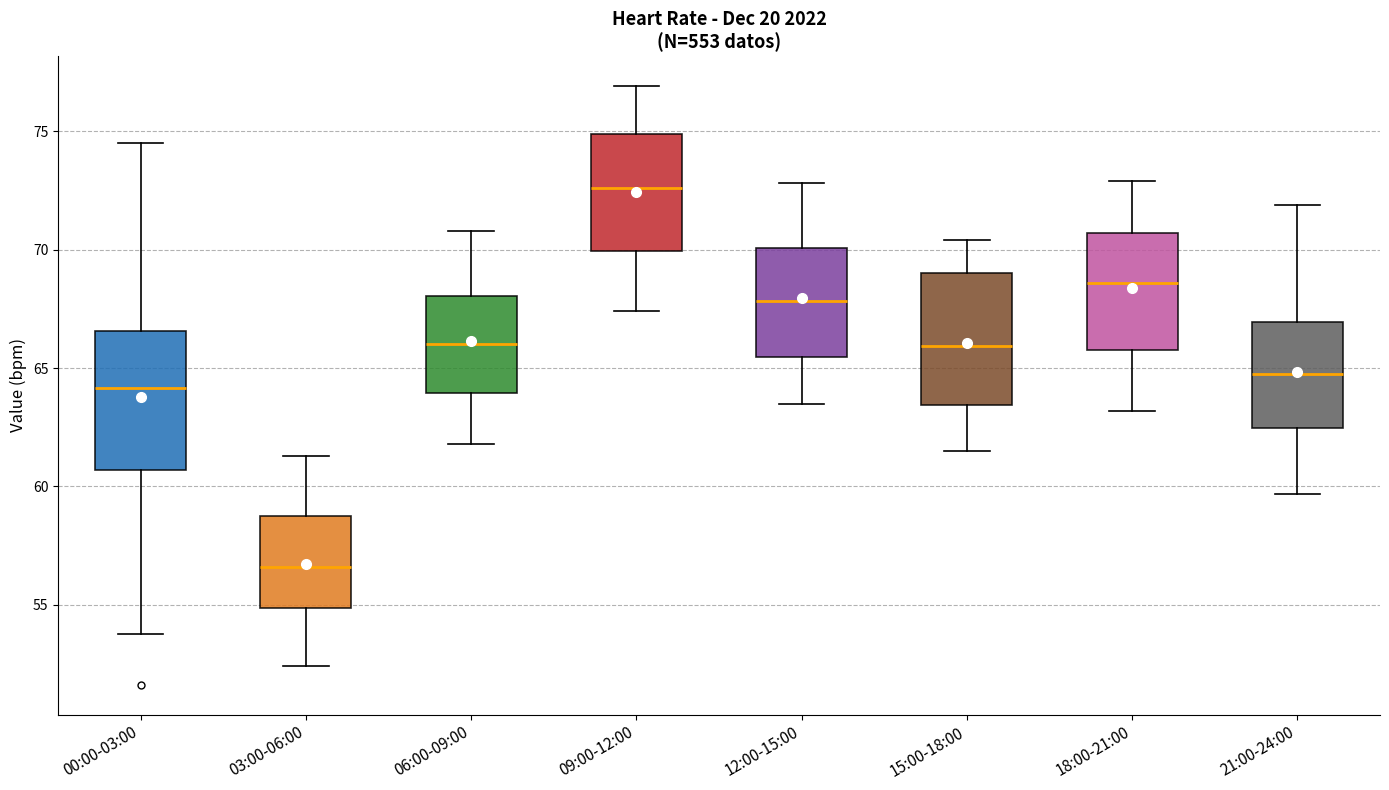

Reading left to right, read every box against the y-axis: the position of its median line, the range the box covers, and the ends of its whiskers. The values are not printed on the chart, so give them approximately, as read against the axis.

00:00-03:00: median 64.0, box 60.5 to 66.5, whiskers 54.0 to 74.5
03:00-06:00: median 56.5, box 55.0 to 59.0, whiskers 52.5 to 61.5
06:00-09:00: median 66.0, box 64.0 to 68.0, whiskers 62.0 to 71.0
09:00-12:00: median 72.5, box 70.0 to 75.0, whiskers 67.5 to 77.0
12:00-15:00: median 68.0, box 65.5 to 70.0, whiskers 63.5 to 73.0
15:00-18:00: median 66.0, box 63.5 to 69.0, whiskers 61.5 to 70.5
18:00-21:00: median 68.5, box 66.0 to 70.5, whiskers 63.0 to 73.0
21:00-24:00: median 65.0, box 62.5 to 67.0, whiskers 59.5 to 72.0